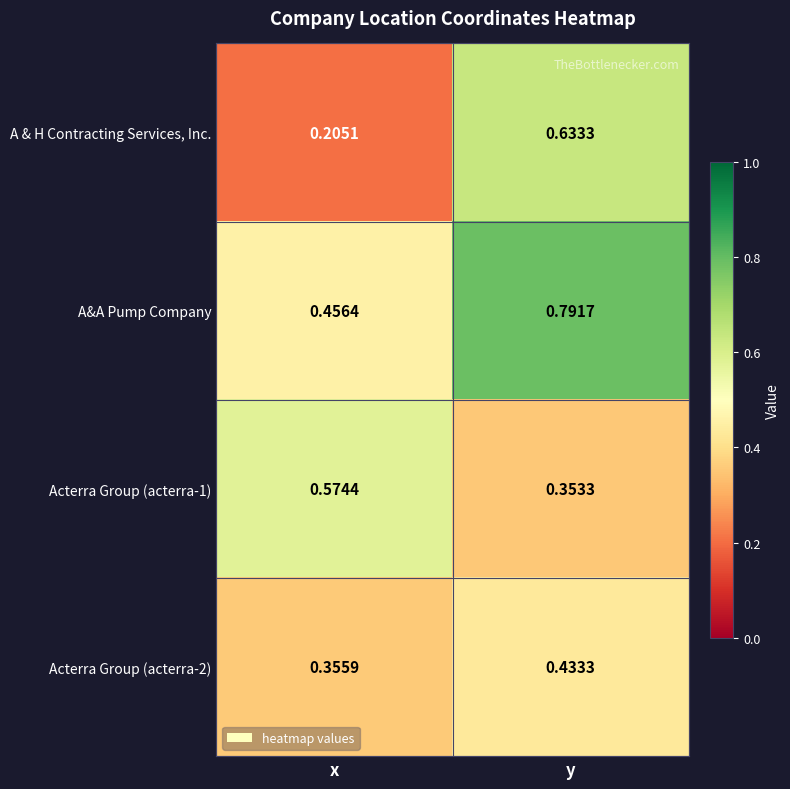

Which series has the largest range (max minus min)?

A & H Contracting Services, Inc.